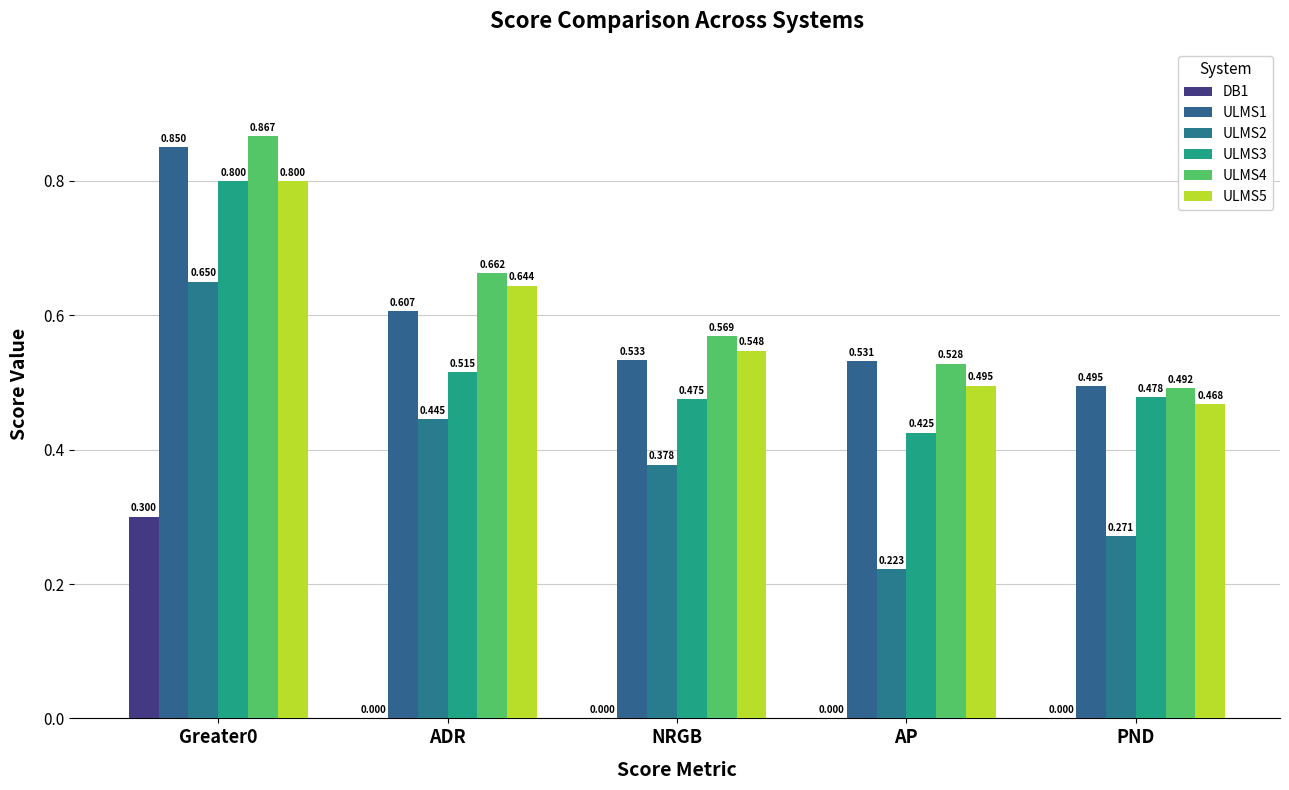

What is the maximum value for ULMS3?

0.8